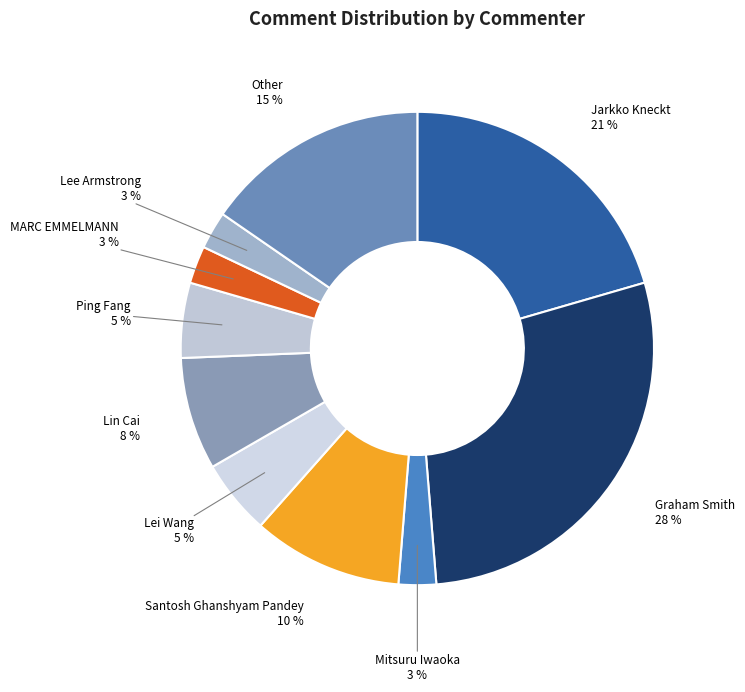

Which slice is the largest?

Graham Smith